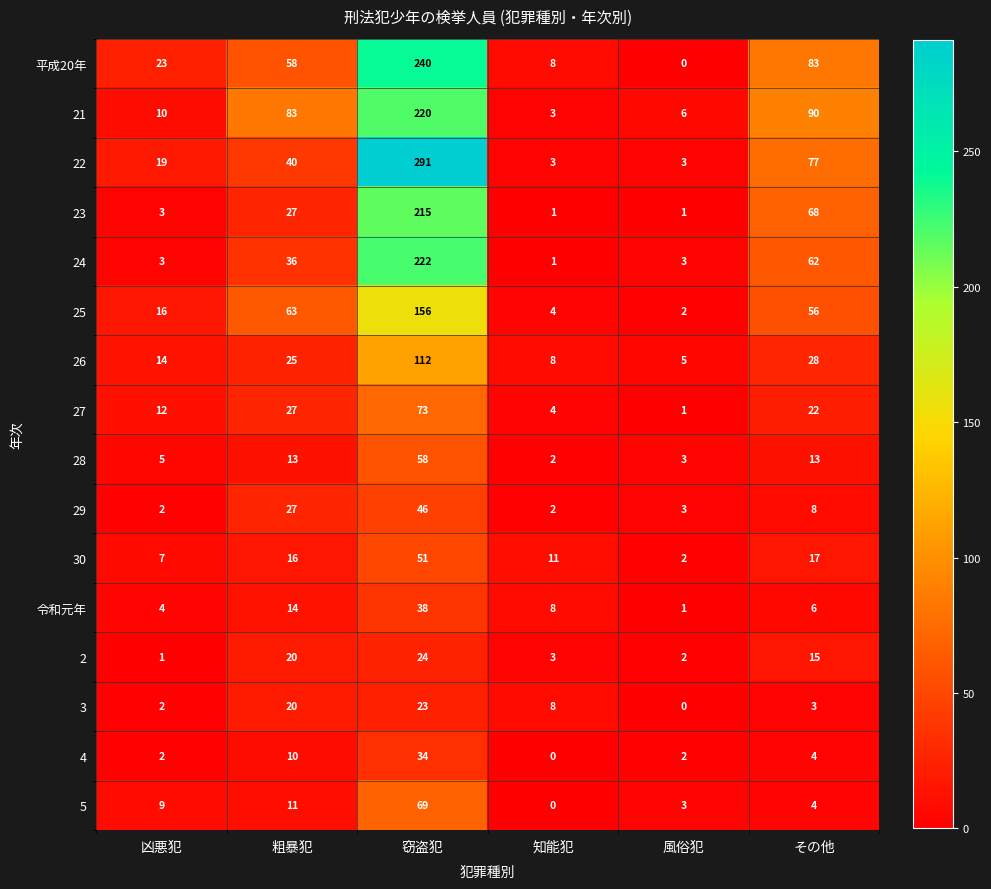

What is the maximum value shown in the chart?

291